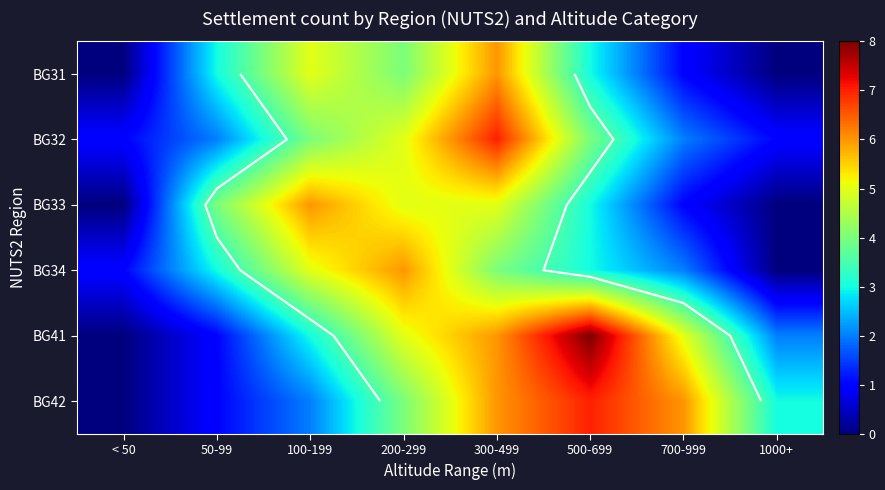

True or false: BG32 has a value of 5 at 300-499.

False